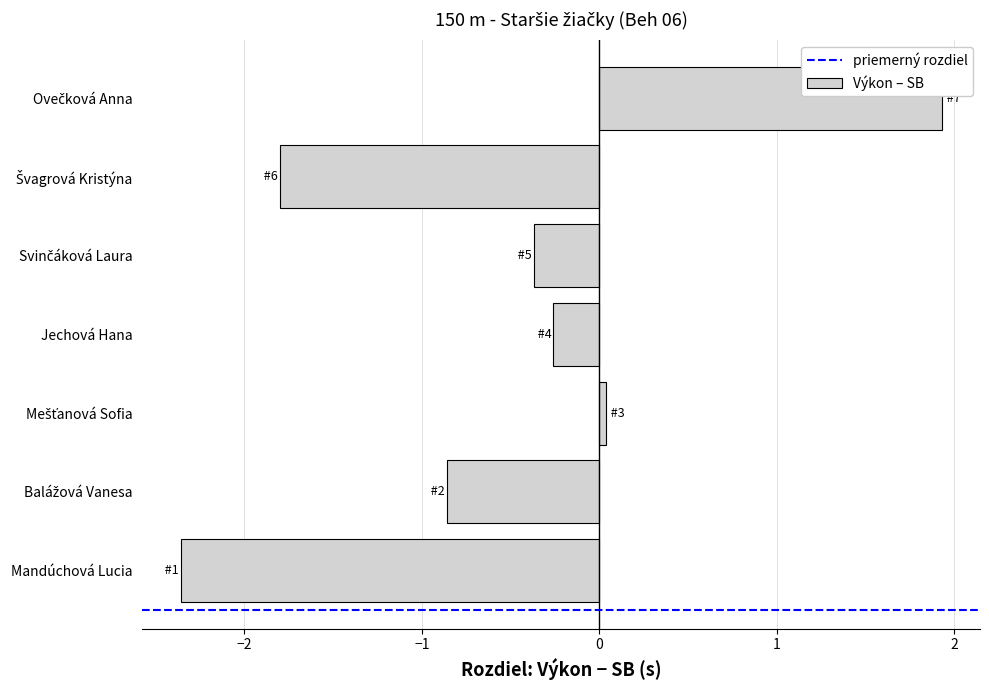

How many bars are there in total?

7